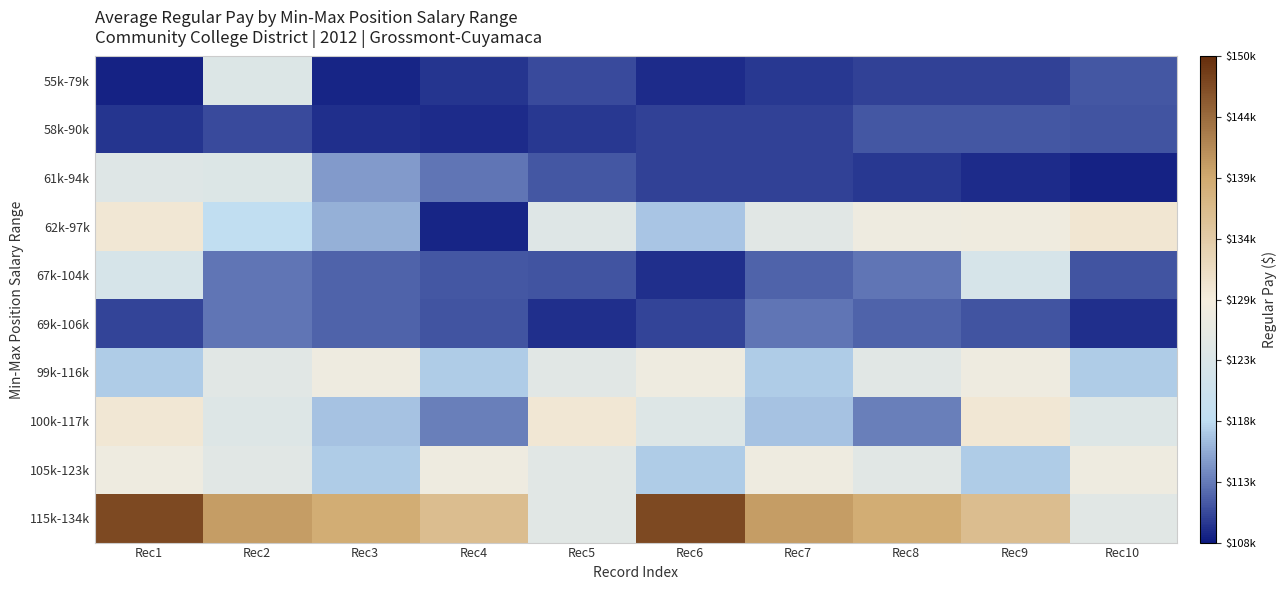

What is the smallest value displayed?

108593